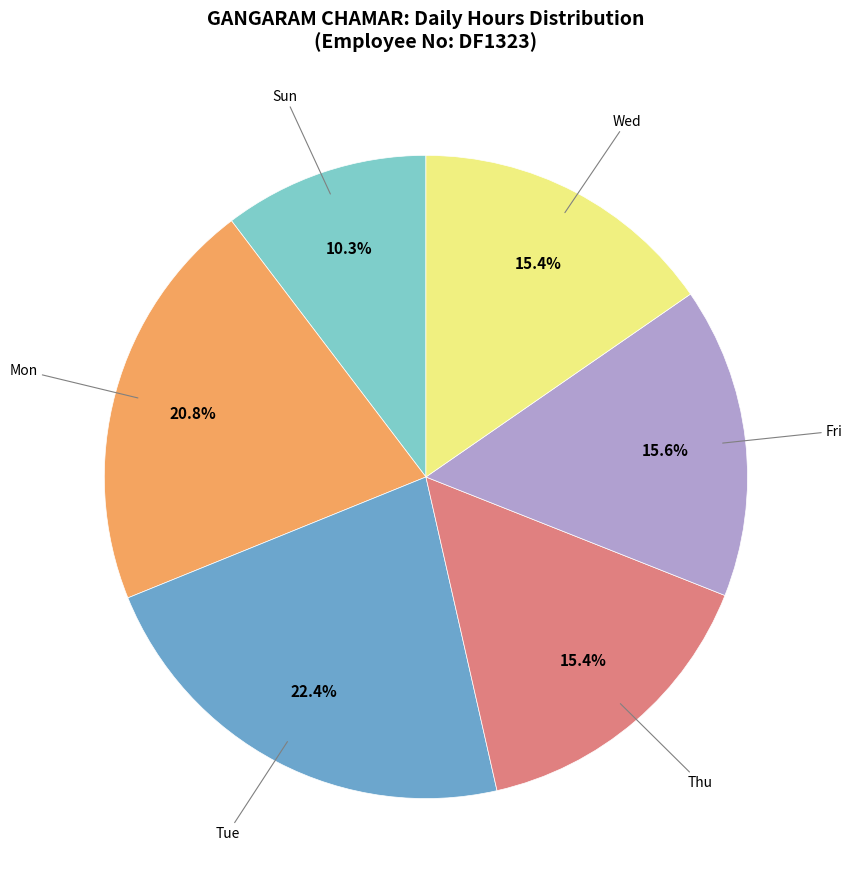

Is there a majority slice in this chart?

No